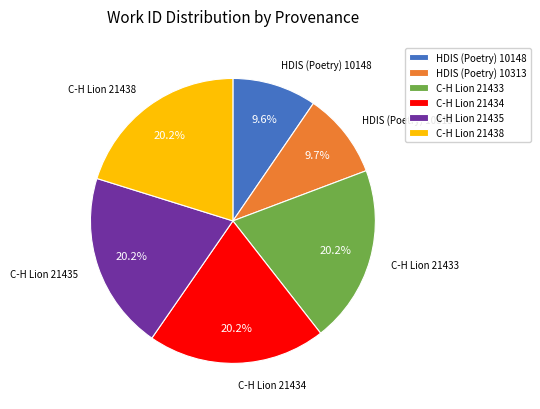

Is there any slice that represents more than half of the pie?

No